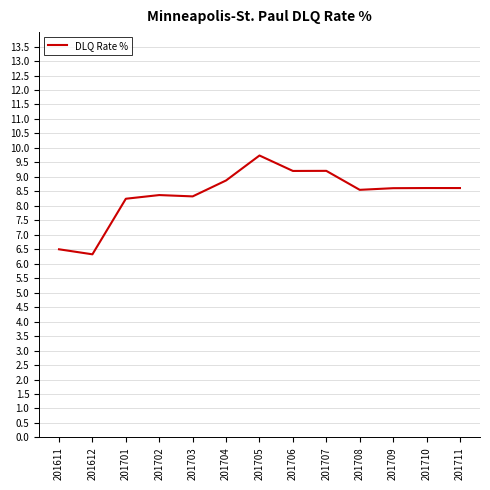

What is the difference between the maximum and minimum values?

3.4